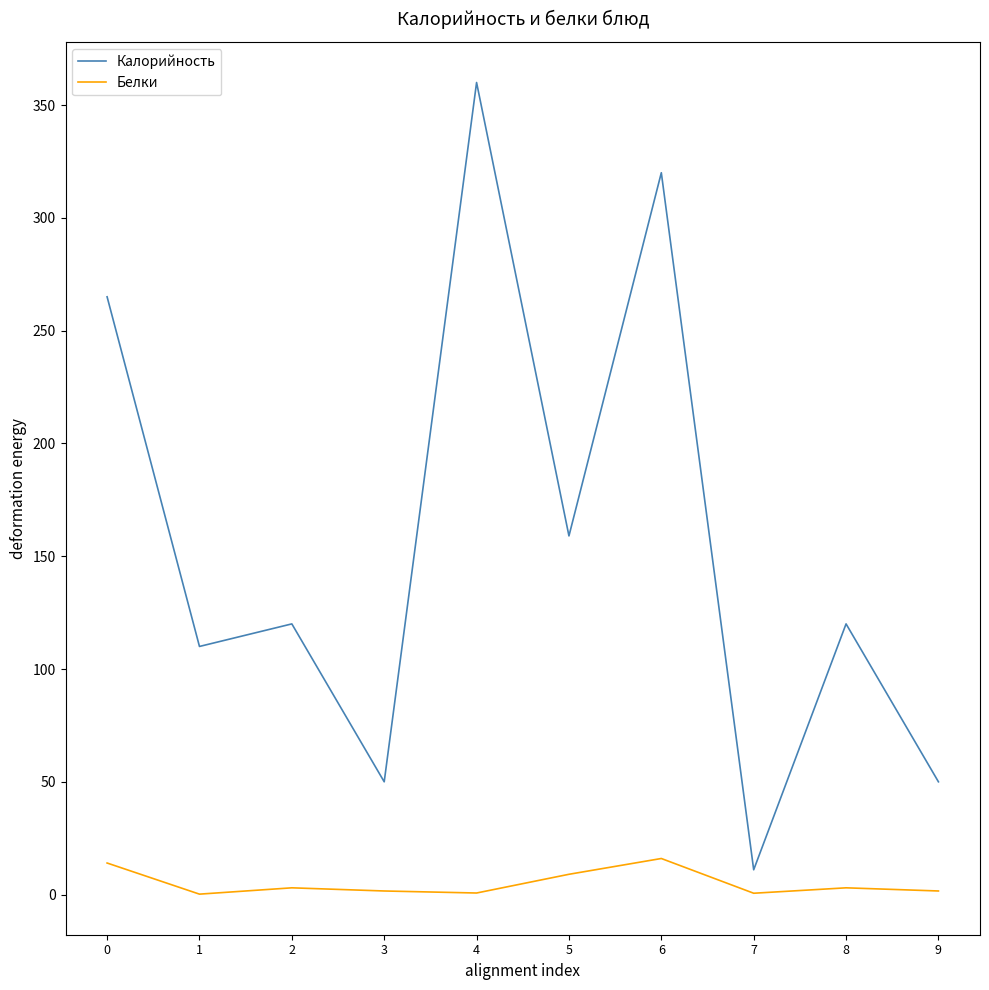

Does the chart display data point markers on the line(s)?

No